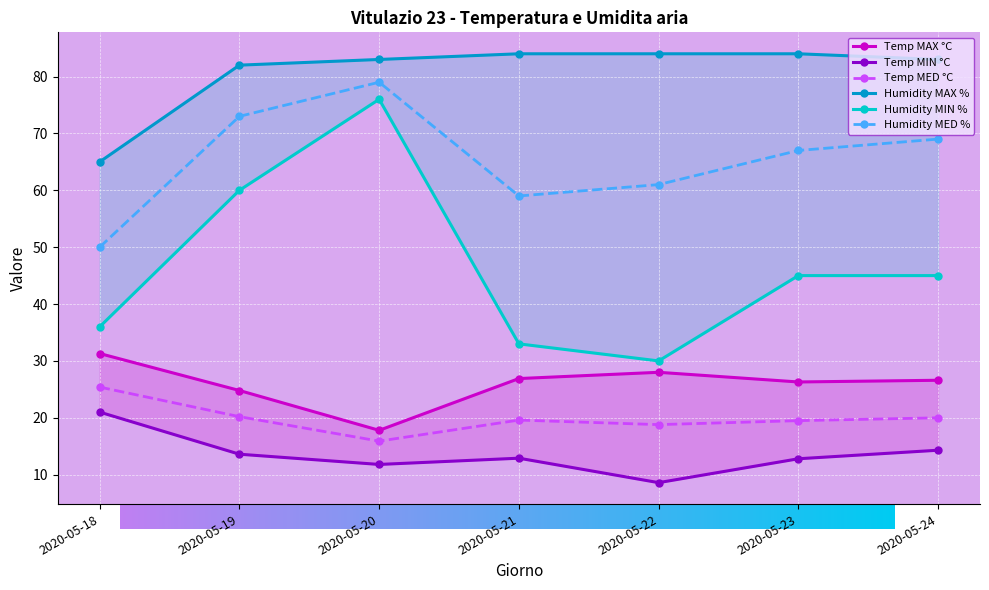

True or false: Temp MED °C and Humidity MIN % intersect in this chart.

False